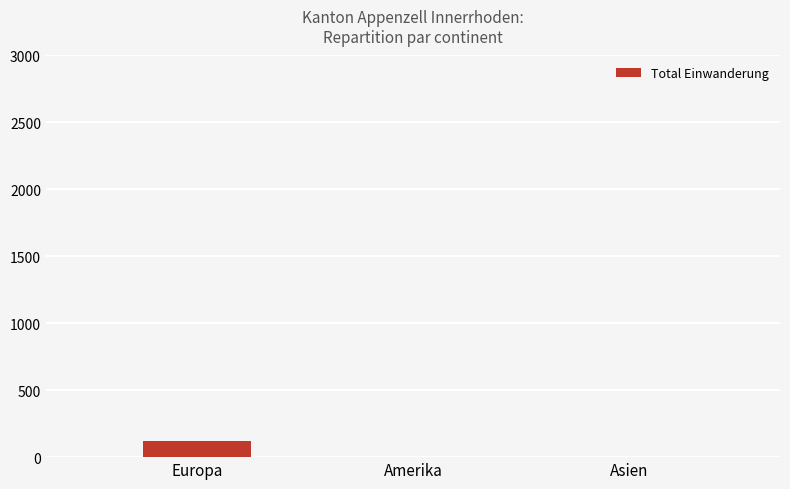

What is the greatest value displayed?

122